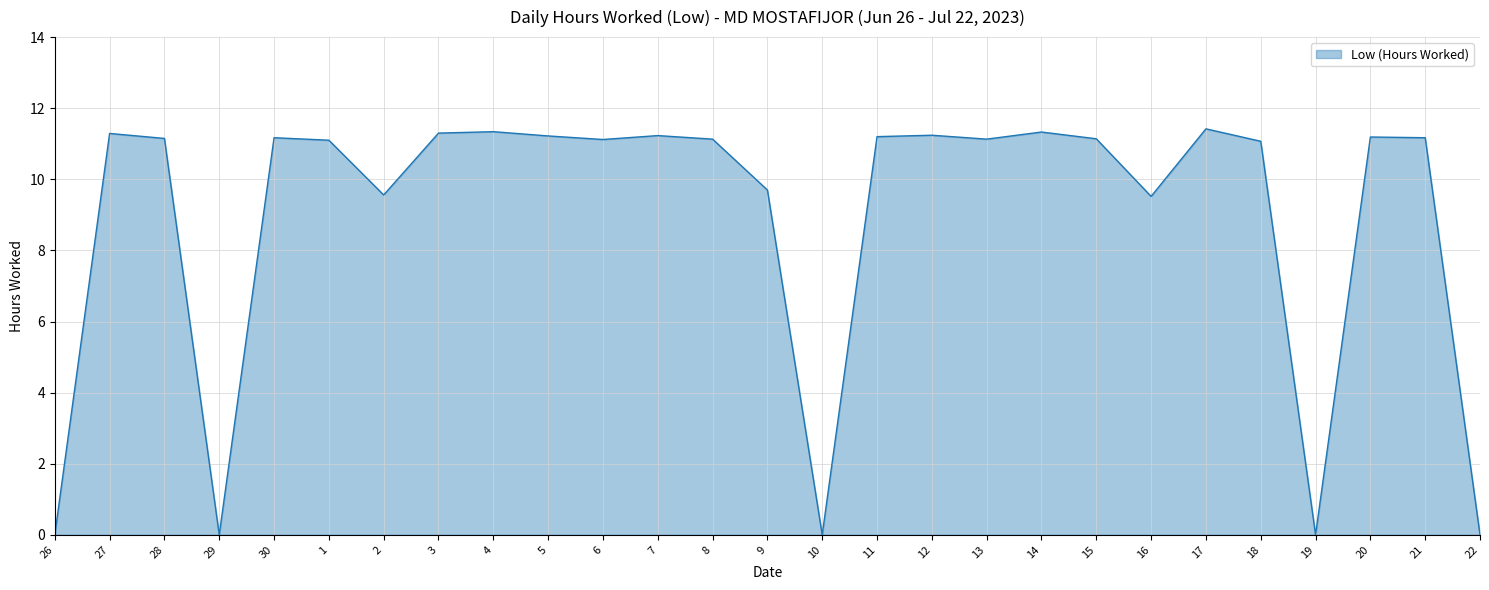

What is the difference between the maximum and minimum values?

11.4